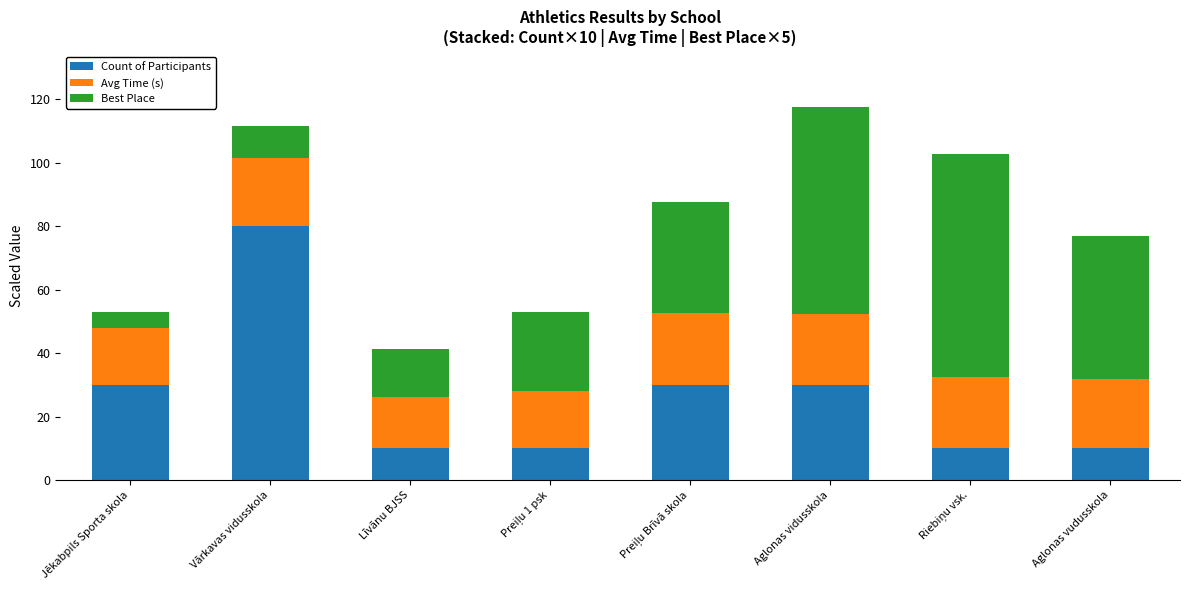

Reading left to right, list the values for the Count of Participants series.

30.0	80.0	10.0	10.0	30.0	30.0	10.0	10.0